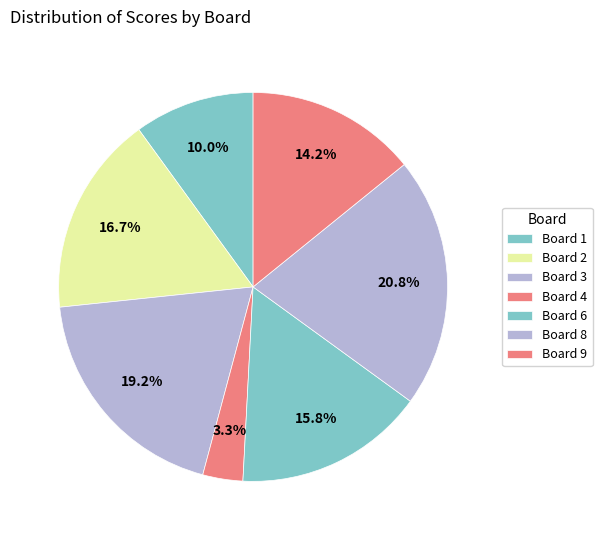

To the nearest percent, what percentage of the pie is Board 1?

10%